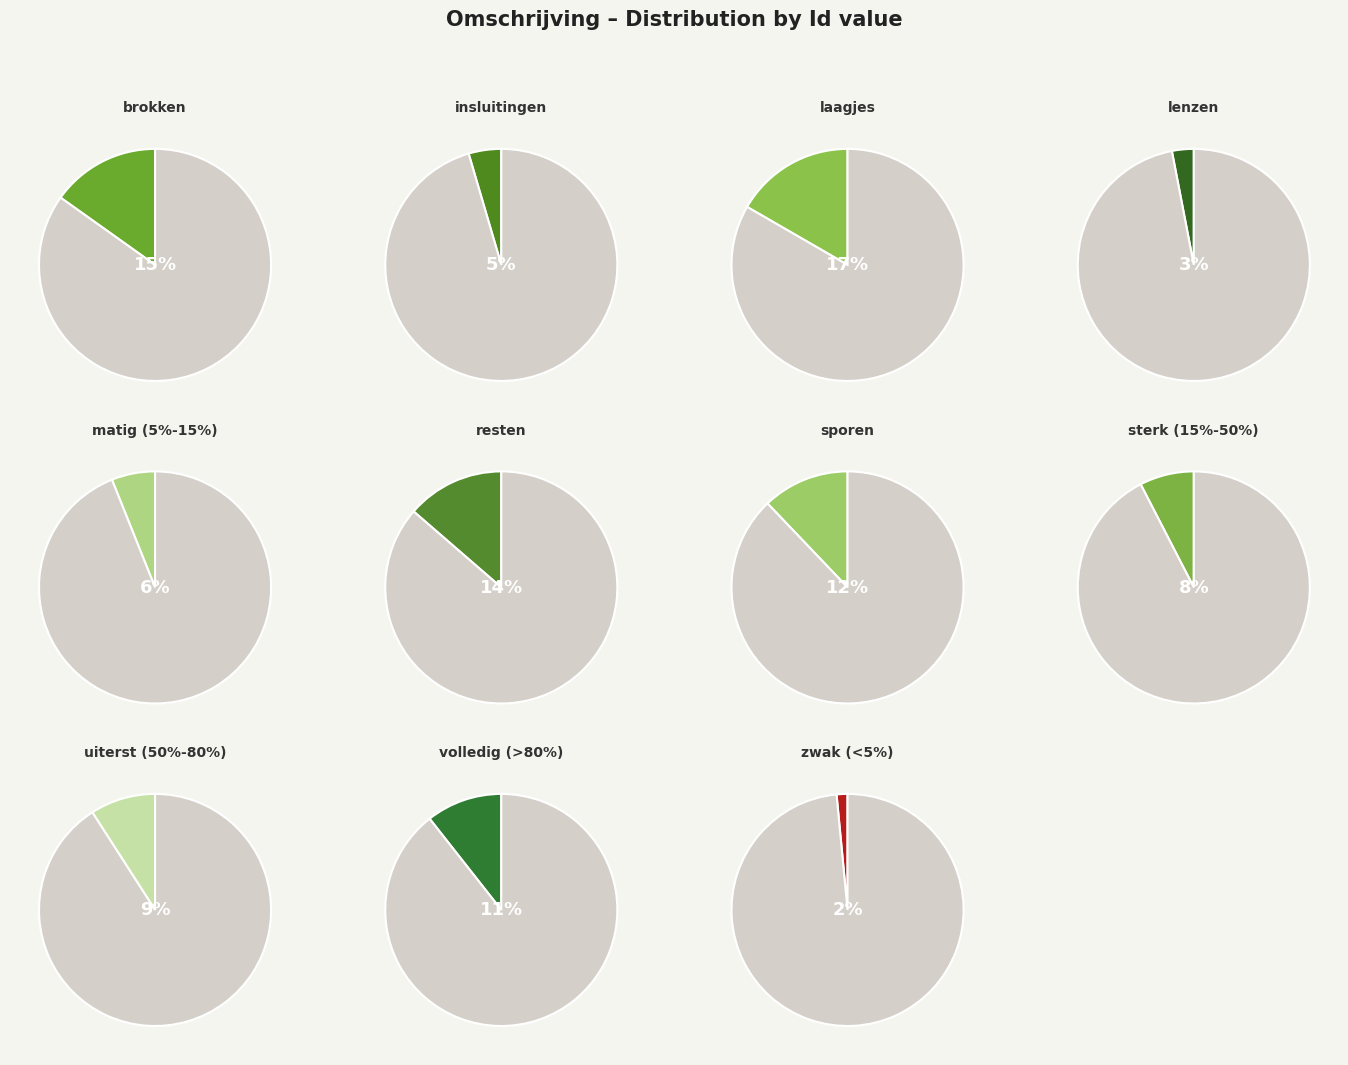

Does matig (5%-15%) account for over 50% of the chart?

No